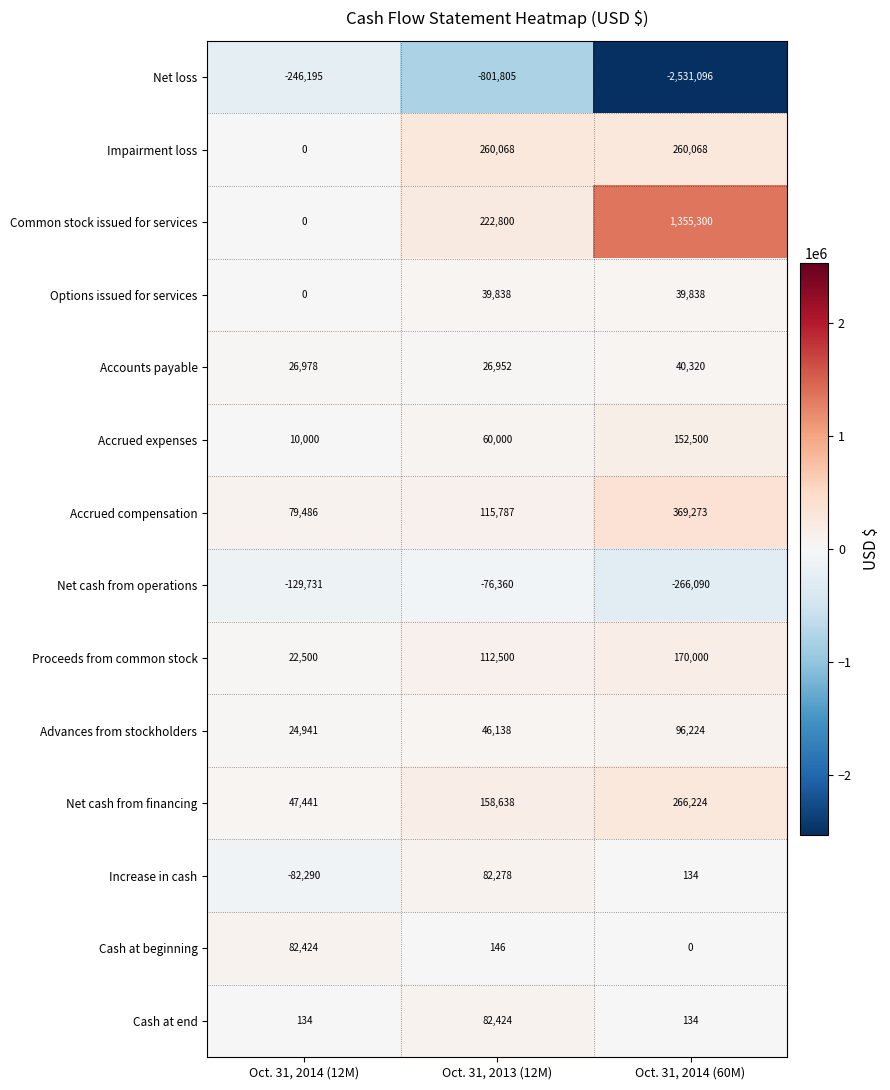

Count the number of data series in this chart.

14